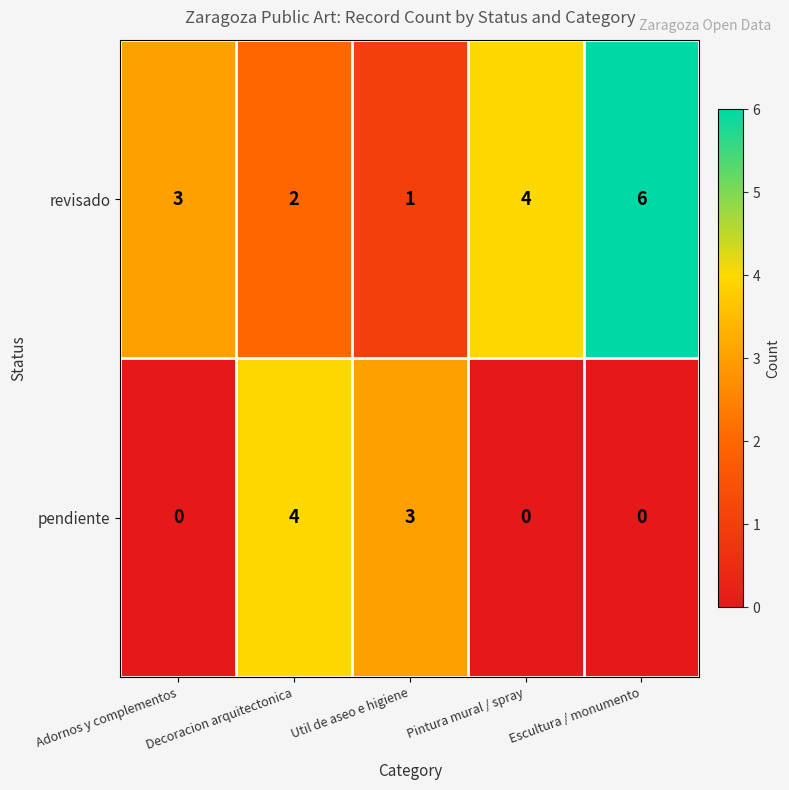

The pendiente series shows -1 at Adornos y complementos. True or false?

False